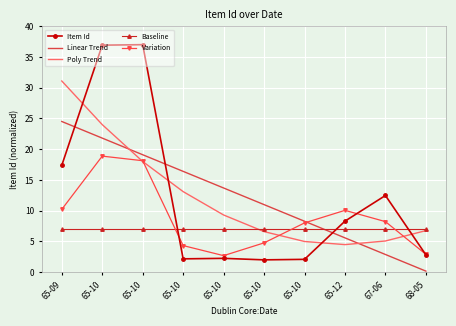

What are all the series names shown in the legend?

Item Id, Linear Trend, Poly Trend, Baseline, Variation